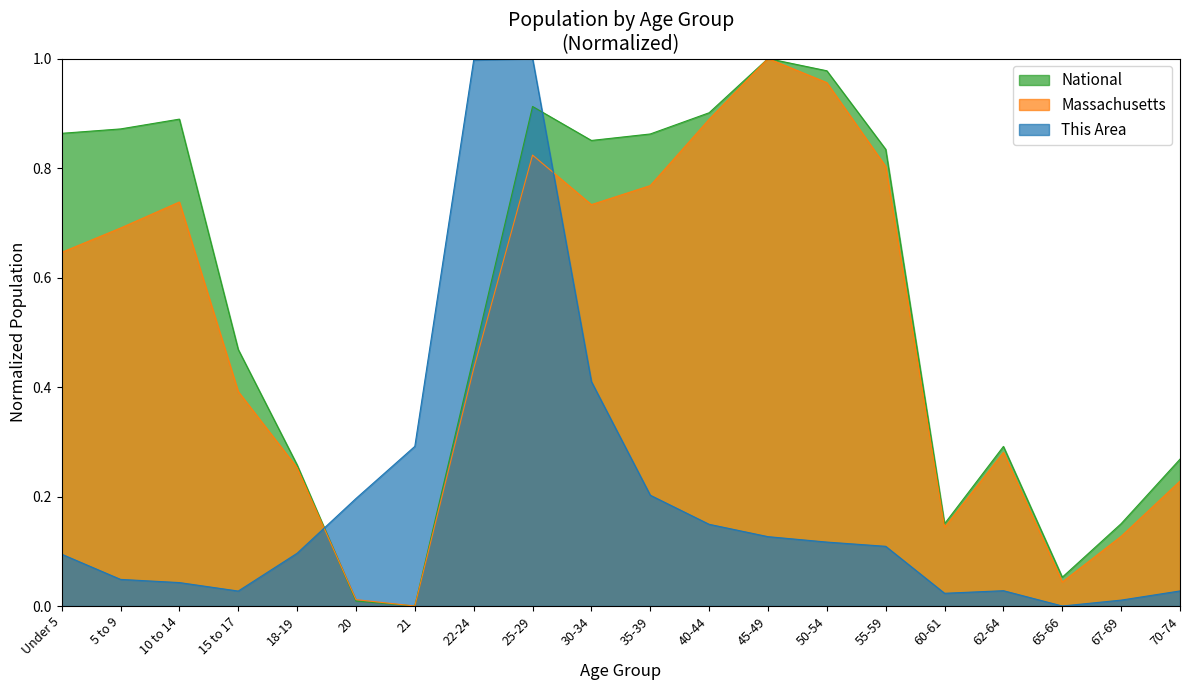

Read the National value at 70-74.

0.3